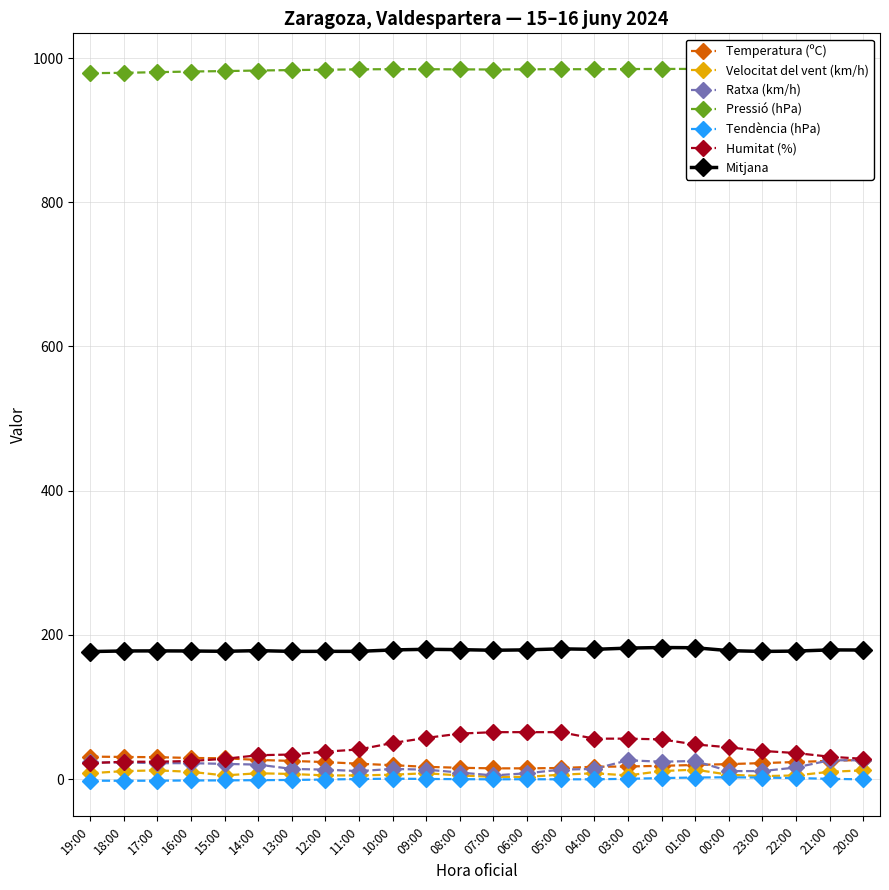

At 20:00, list the series in order from largest to smallest.

Pressió (hPa), Humitat (%), Temperatura (ºC), Ratxa (km/h), Velocitat del vent (km/h), Tendència (hPa)